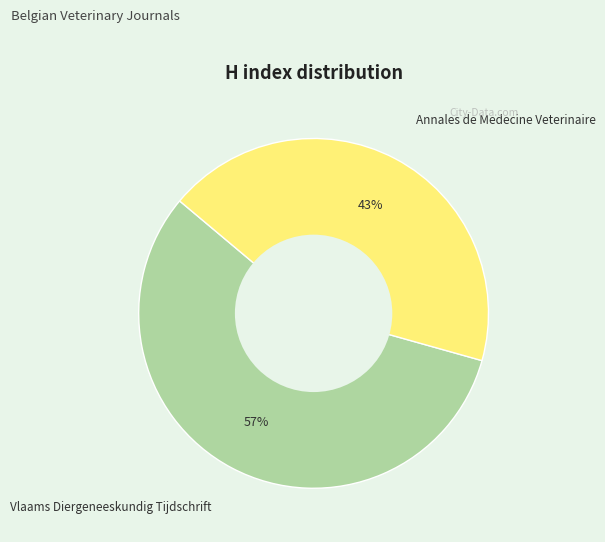

Count the number of slices in the pie.

2